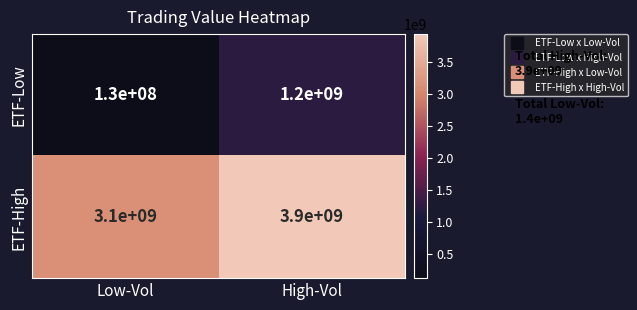

What is the total value across all series at High-Vol?

5100000000